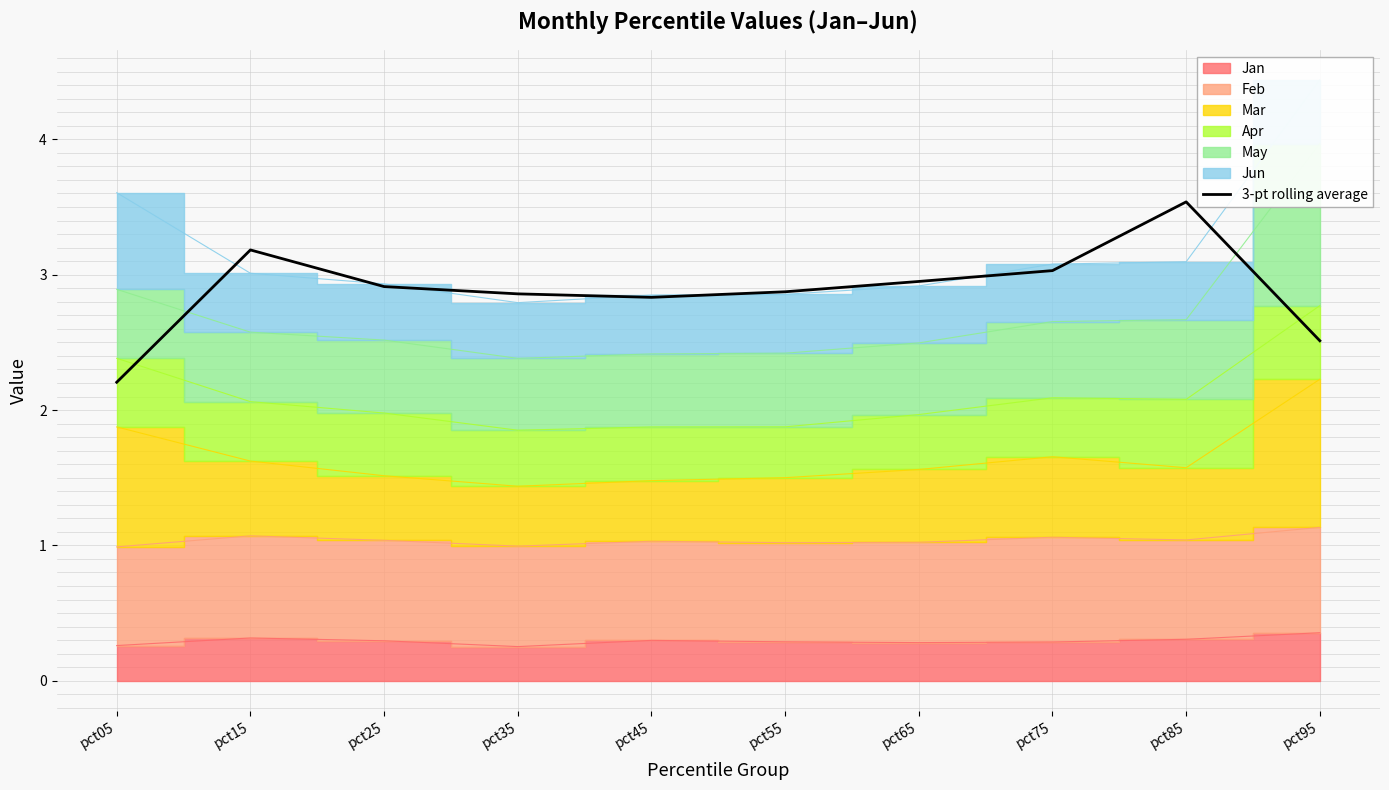

Where is the data nearest to the value 2?

pct05